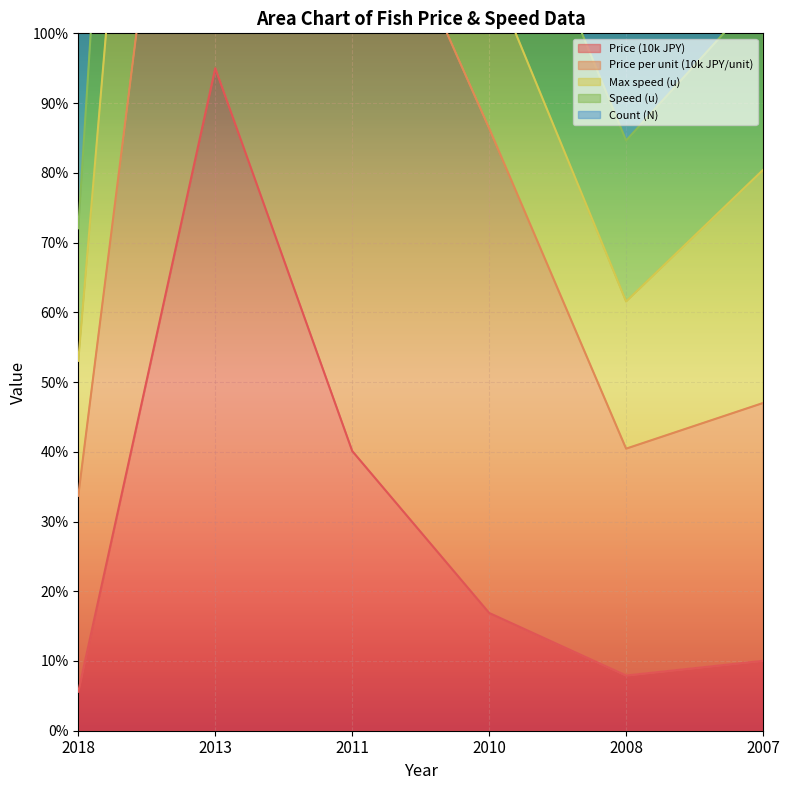

What is the maximum value for Price (10k JPY)?

95.0